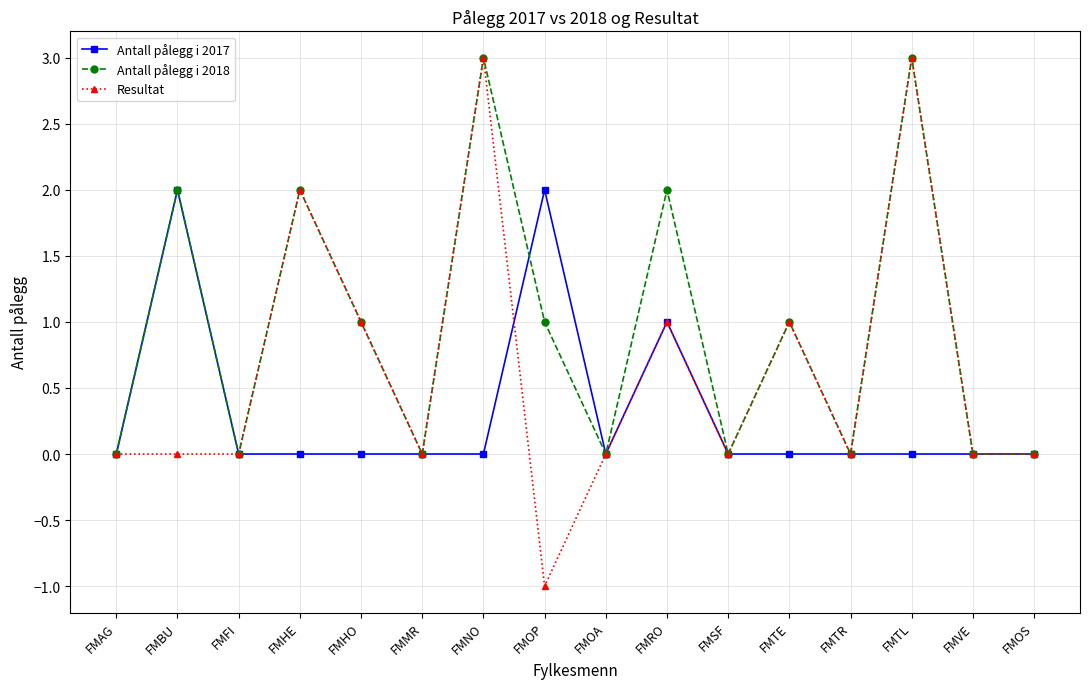

Which label corresponds to the smallest value in the chart?

FMOP